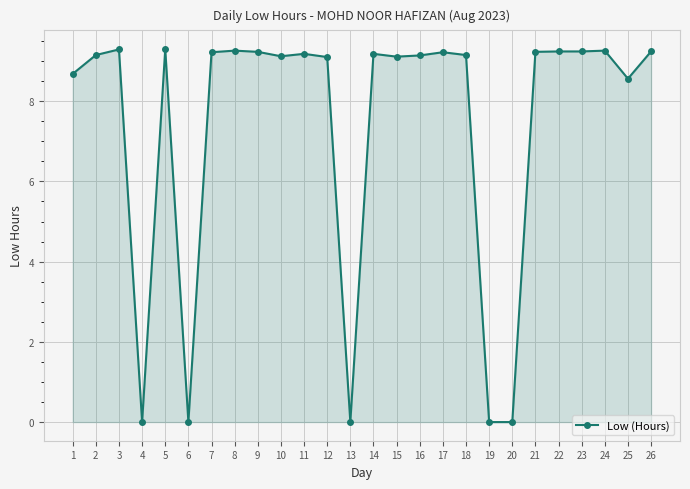

The value at 16 is 5.4. True or false?

False